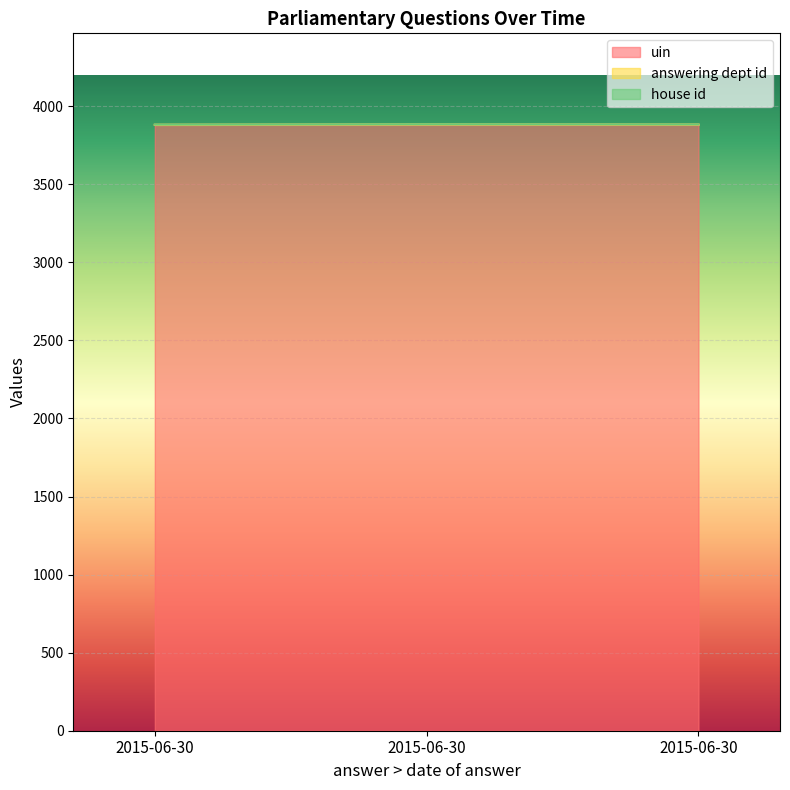

Which series changed the most between 2015-06-30 and 2015-06-30?

uin